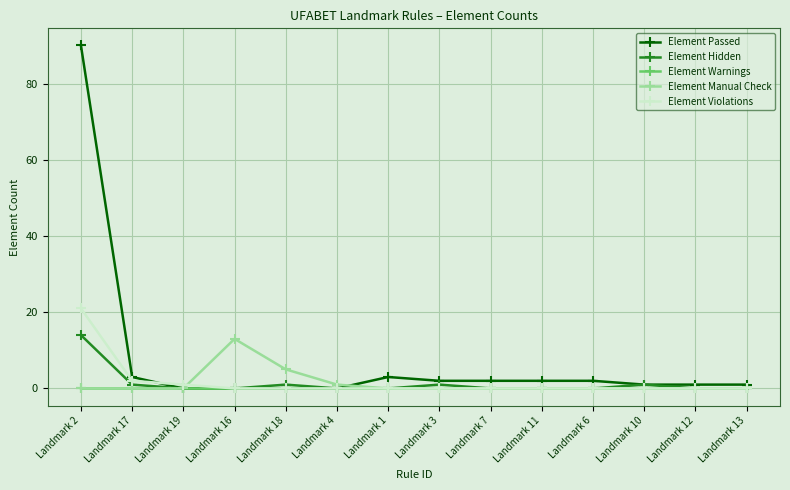

What is the difference between the highest and lowest values at Landmark 6?

2